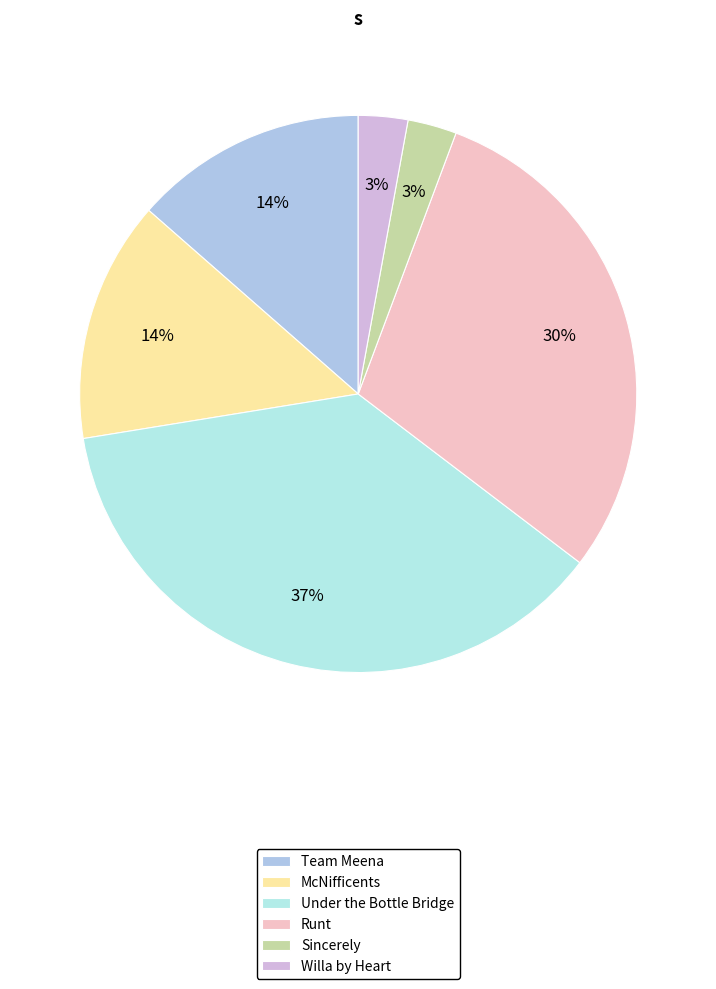

To the nearest percent, what is the combined percentage of Willa by Heart and Under the Bottle Bridge?

40%